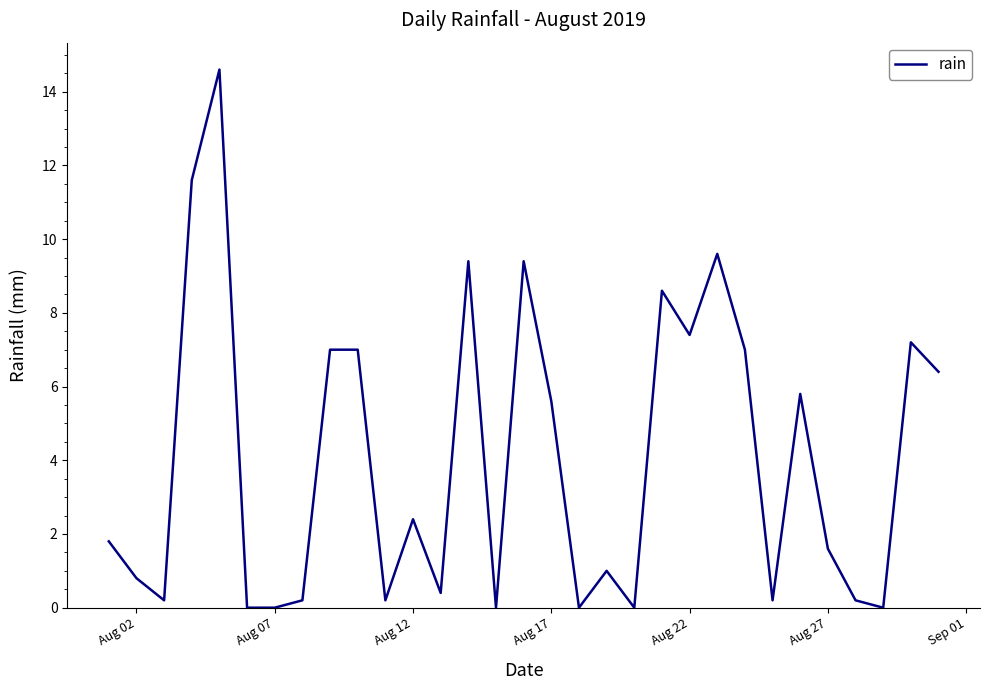

What is the maximum value shown in the chart?

14.6